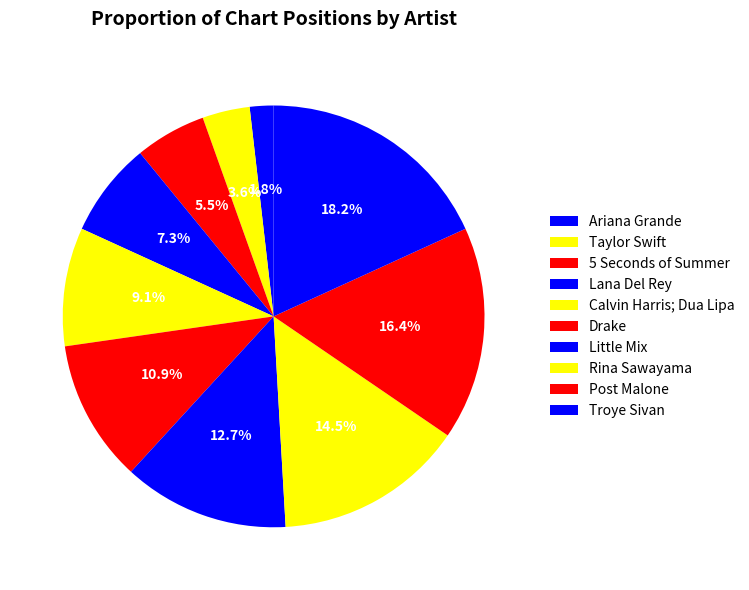

To the nearest percent, what portion does Drake represent?

11%